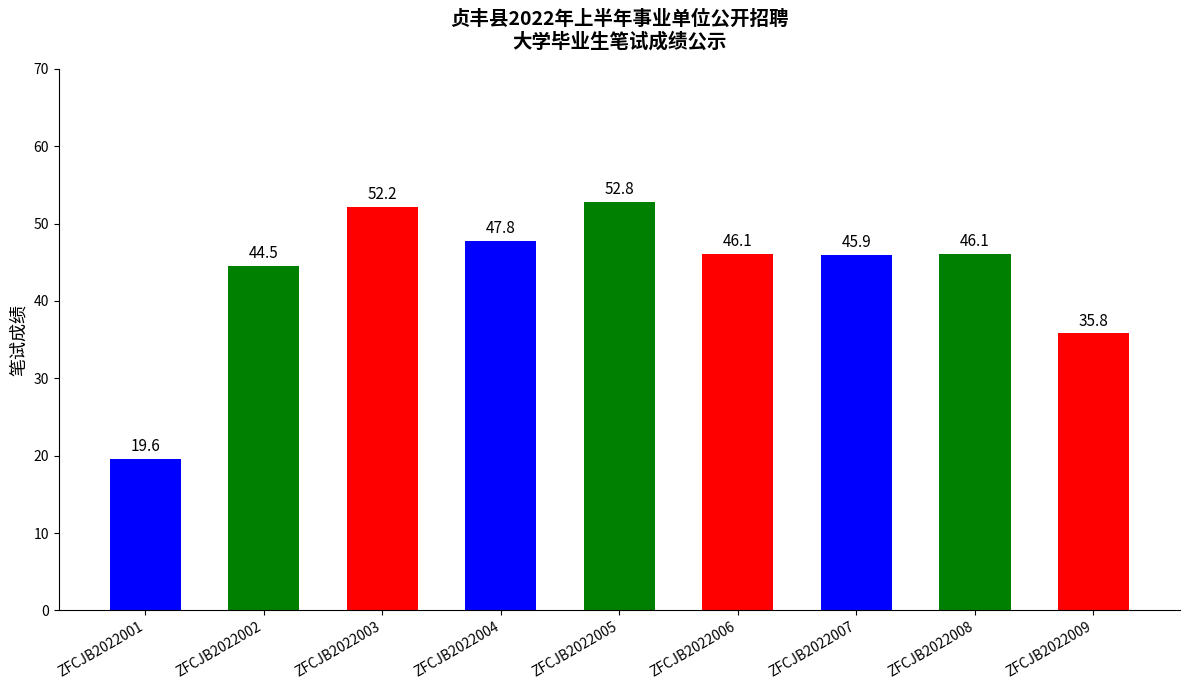

What is the sum of all values?

390.8